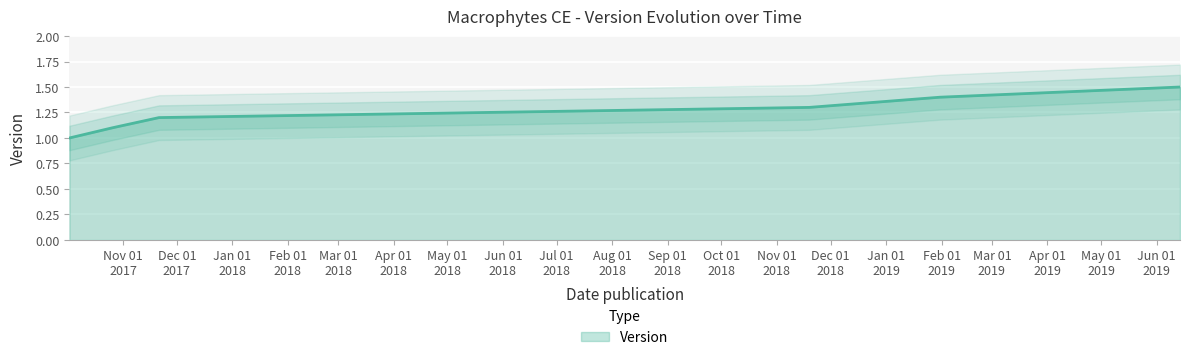

Is it true that the value at 2019-06-14 is 1.5?

True